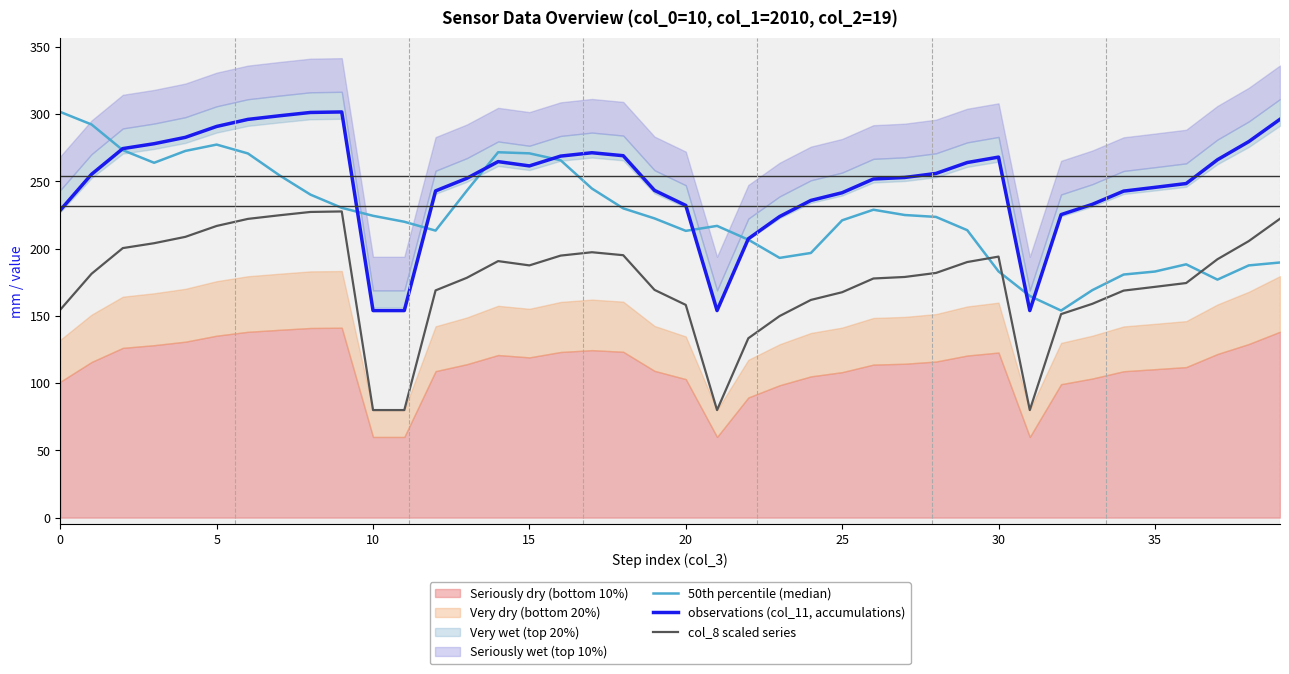

At which label does observations (col_11, accumulations) reach its peak?

9